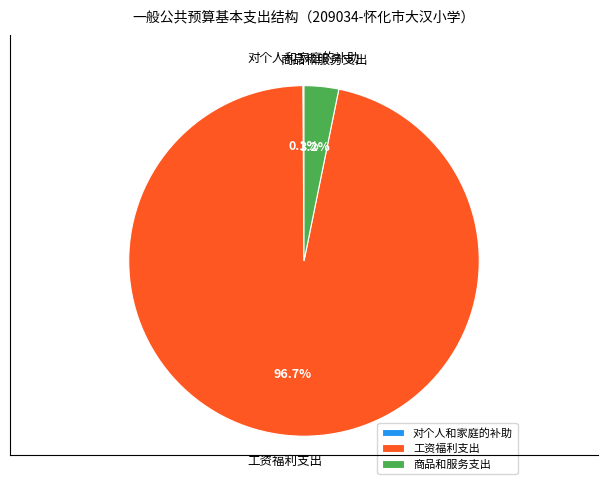

Is there any slice that represents more than half of the pie?

Yes